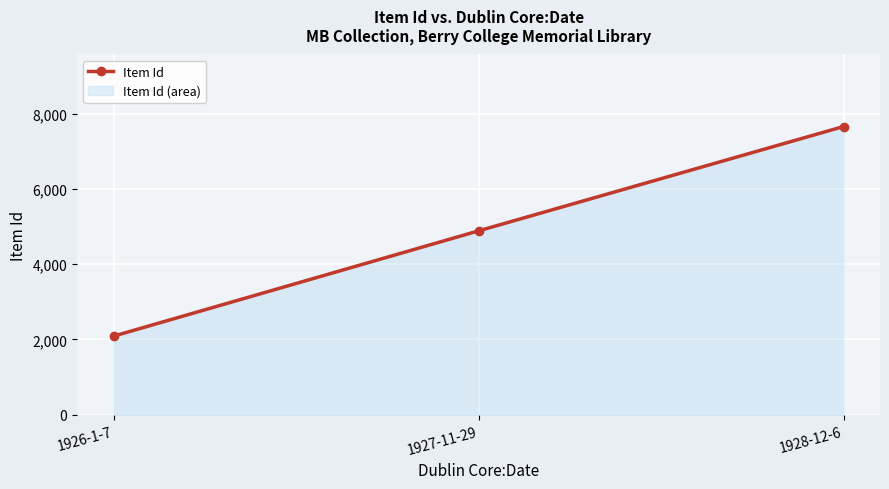

Read the value at 1928-12-6, to the nearest 10.

7660